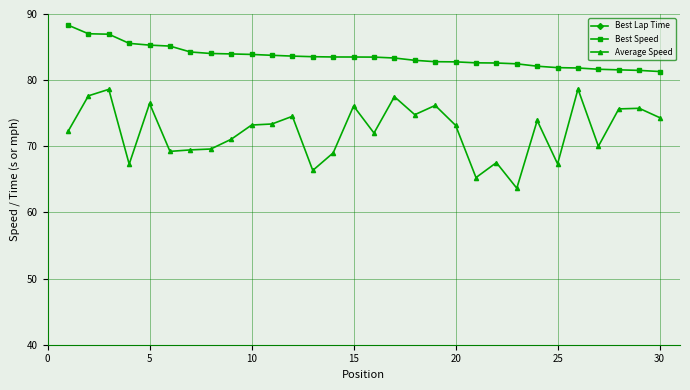

True or false: Best Speed and Average Speed intersect in this chart.

False